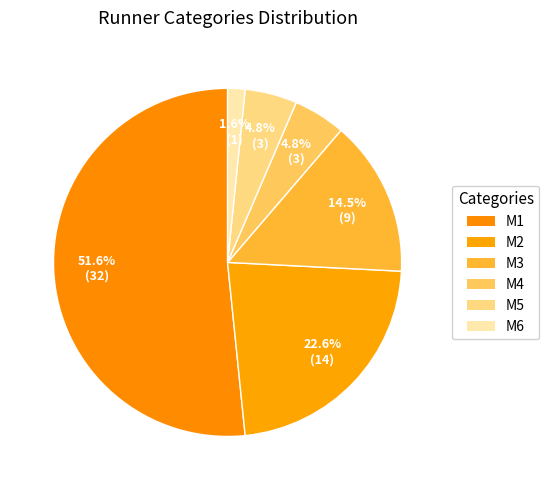

How many slices are in this pie chart?

6